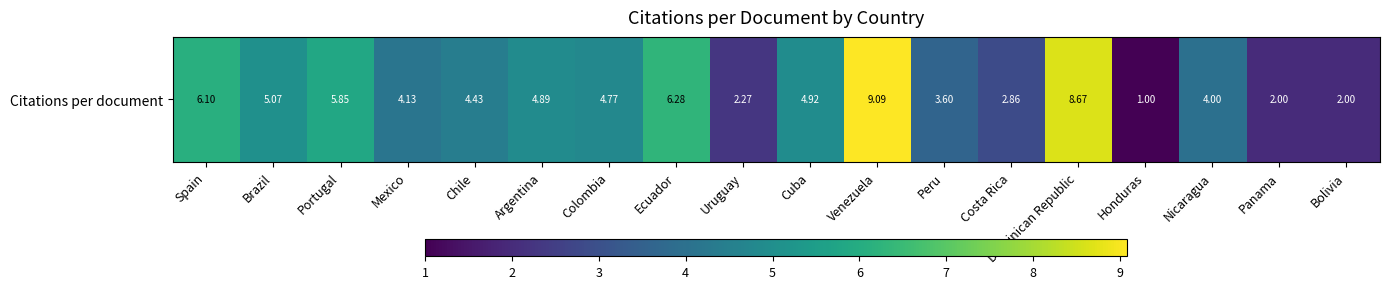

What is the difference between the second highest and second lowest values?

6.7